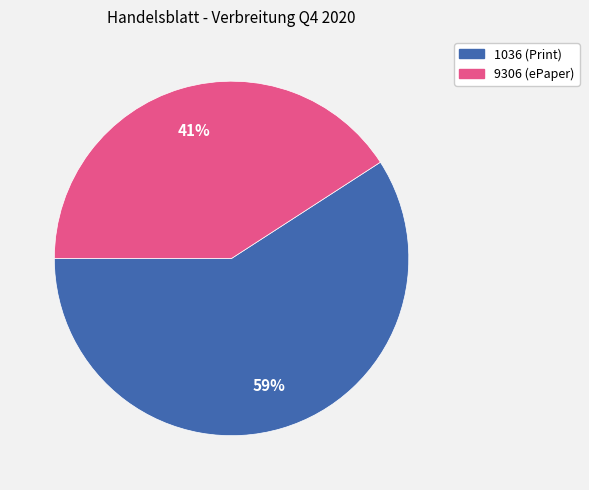

Does 1036 represent more than half of the total?

Yes